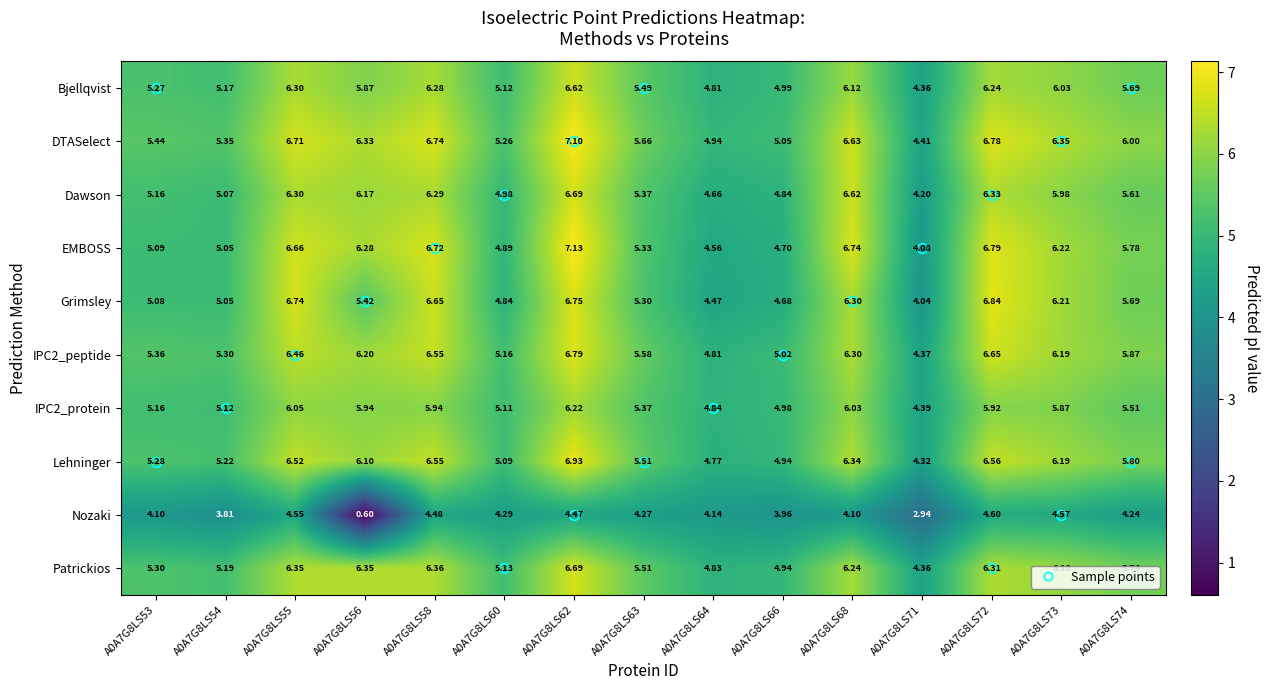

Between A0A7G8LS62 and A0A7G8LS64, which series saw the biggest shift?

EMBOSS